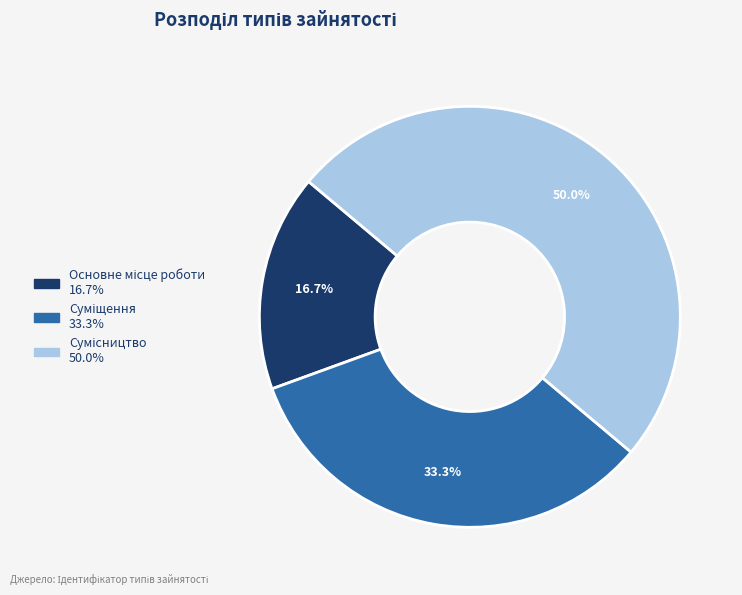

True or false: Суміщення accounts for 21% of the total.

False